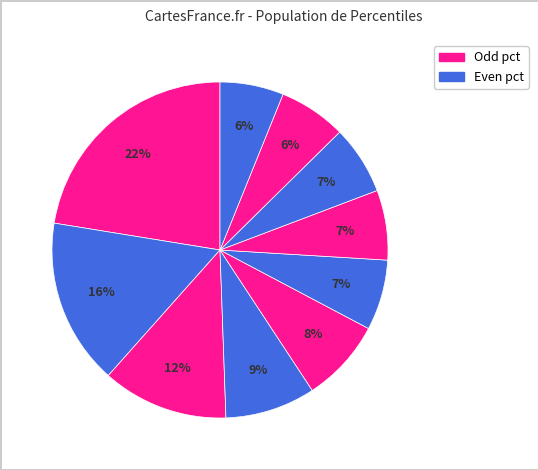

Rank the categories by value from lowest to highest.

pct95, pct85, pct75, pct65, pct55, pct45, pct35, pct25, pct15, pct05